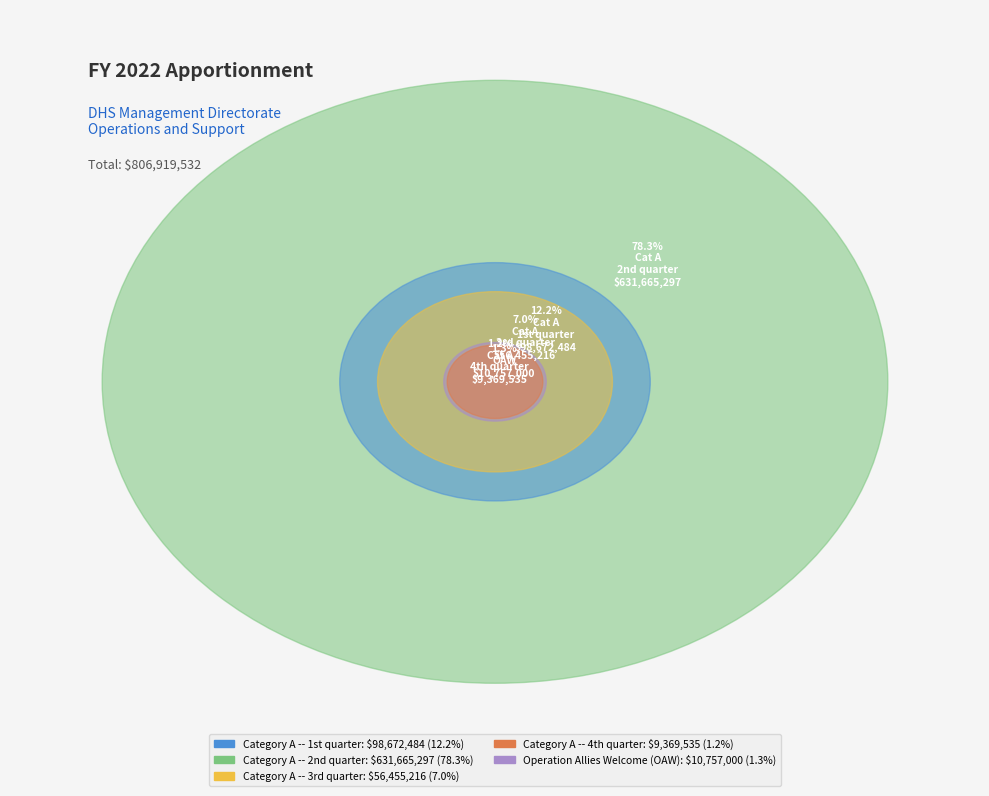

To the nearest percent, what is the average slice percentage?

20%